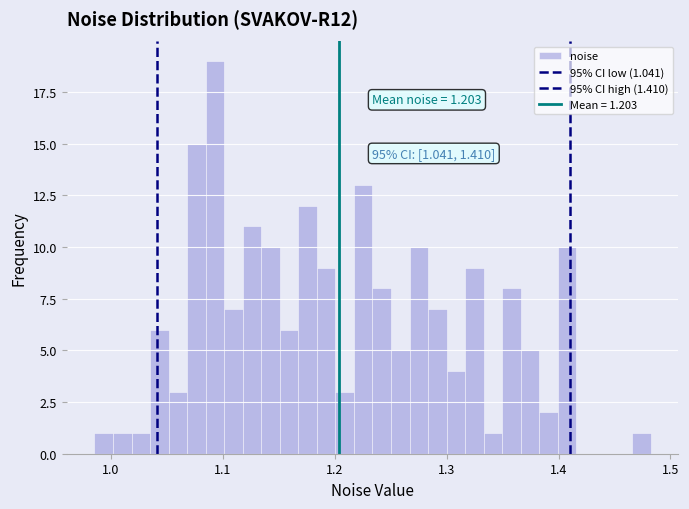

Around what value on the x-axis is the tallest bar? Give the approximate position of its centre, as read against the axis.

1.09